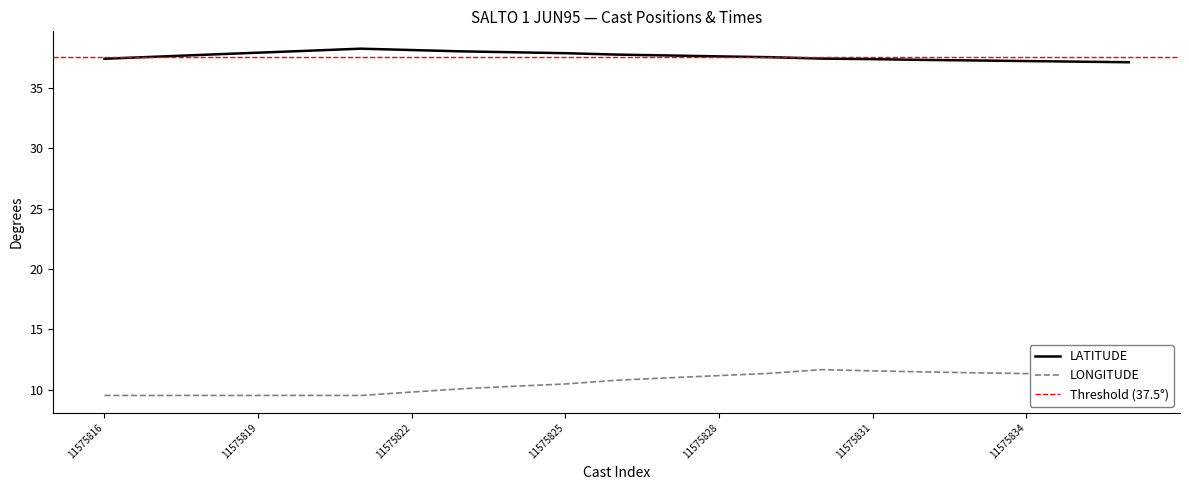

True or false: LONGITUDE and LATITUDE intersect in this chart.

False